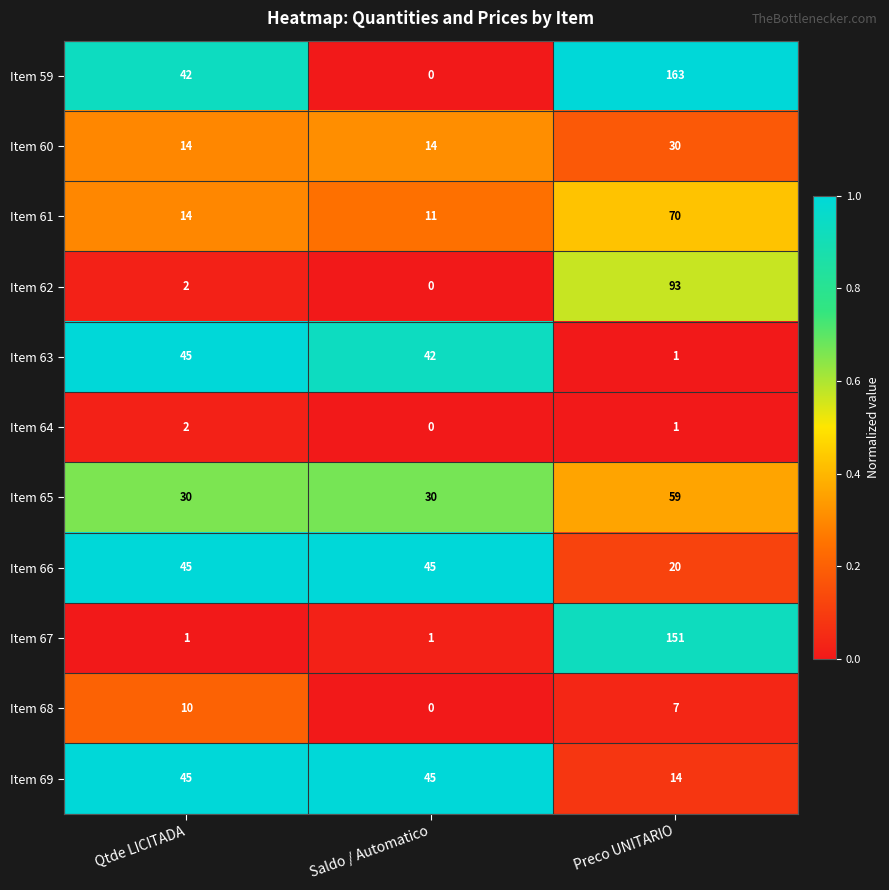

How many distinct data groups are displayed?

11